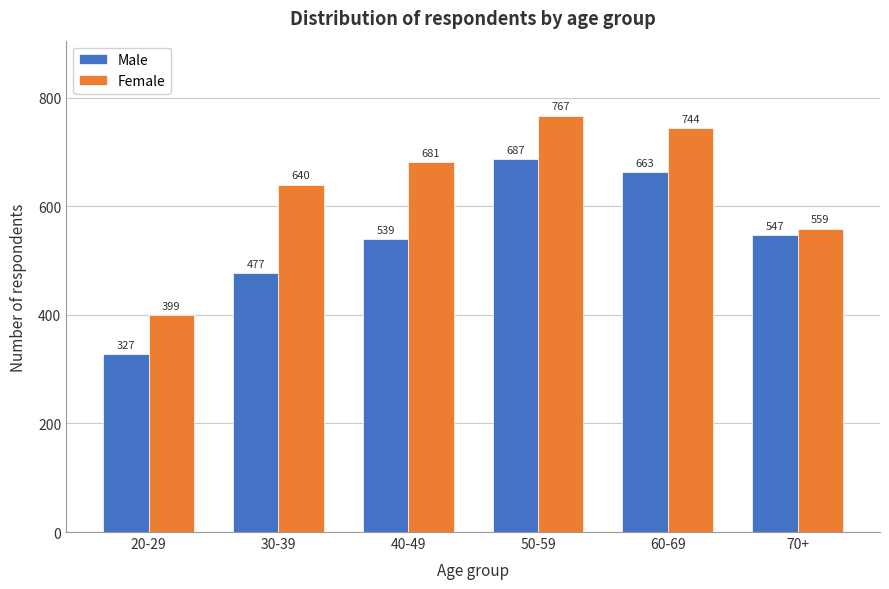

Reading left to right, transcribe all the data shown in this chart.

Male: 327	477	539	687	663	547
Female: 399	640	681	767	744	559